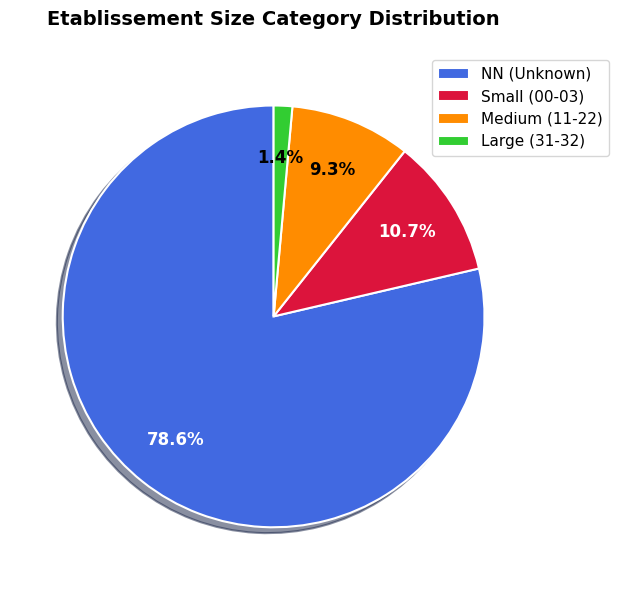

Rank the categories by value from lowest to highest.

Large (31-32), Medium (11-22), Small (00-03), NN (Unknown)